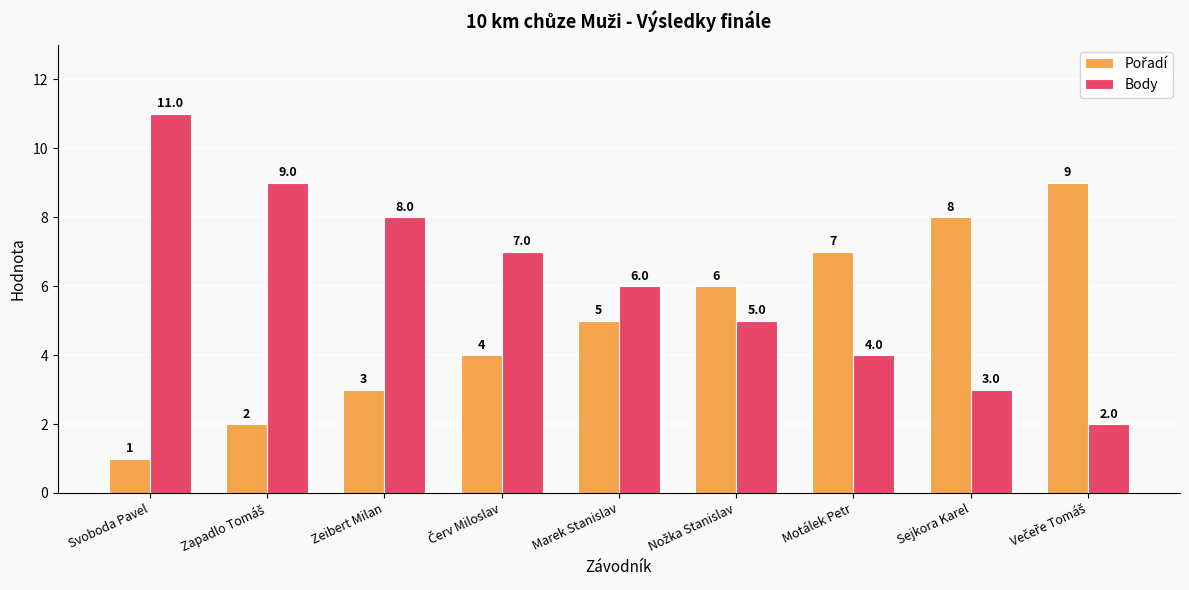

How many series are shown in this chart?

2